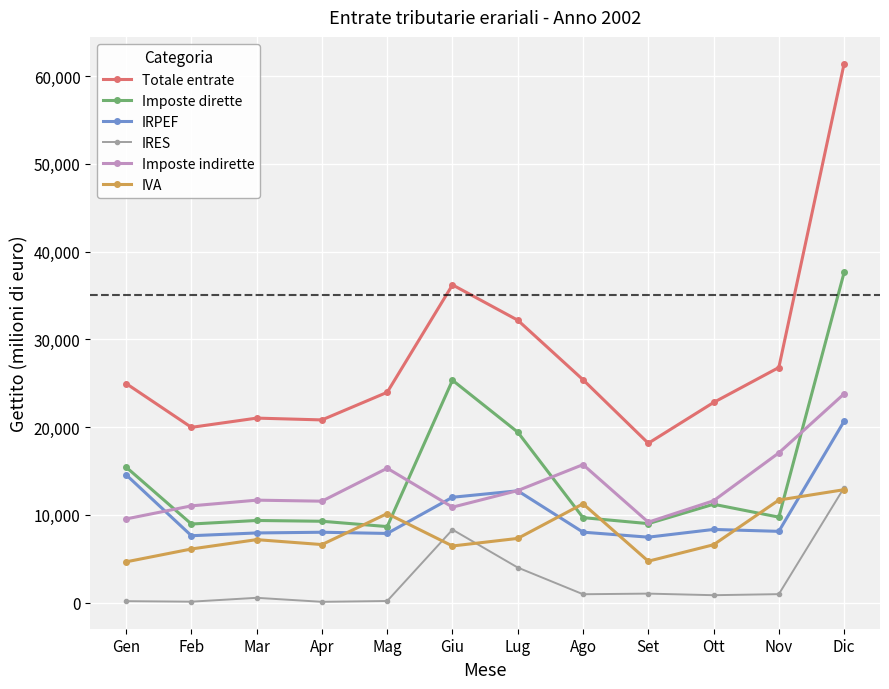

True or false: IRPEF and Totale entrate intersect in this chart.

False